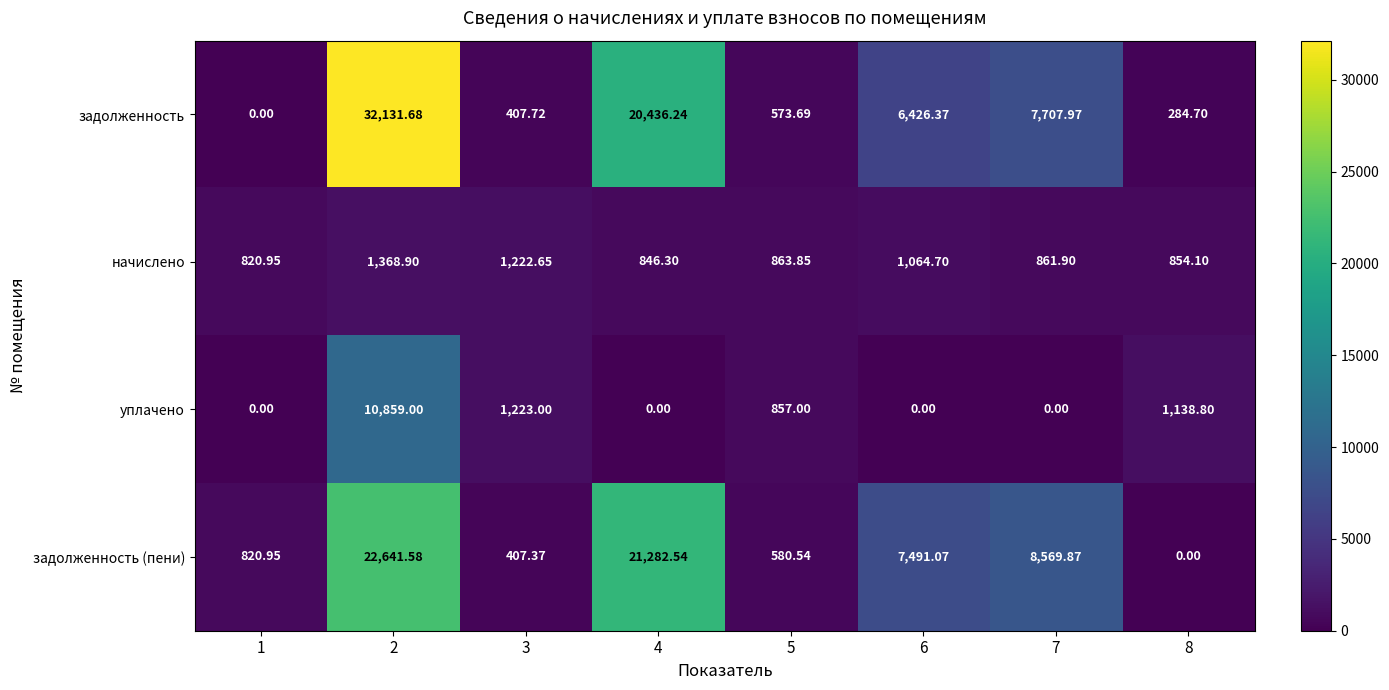

Is the value of уплачено at 8 greater than the value of задолженность at 1?

Yes